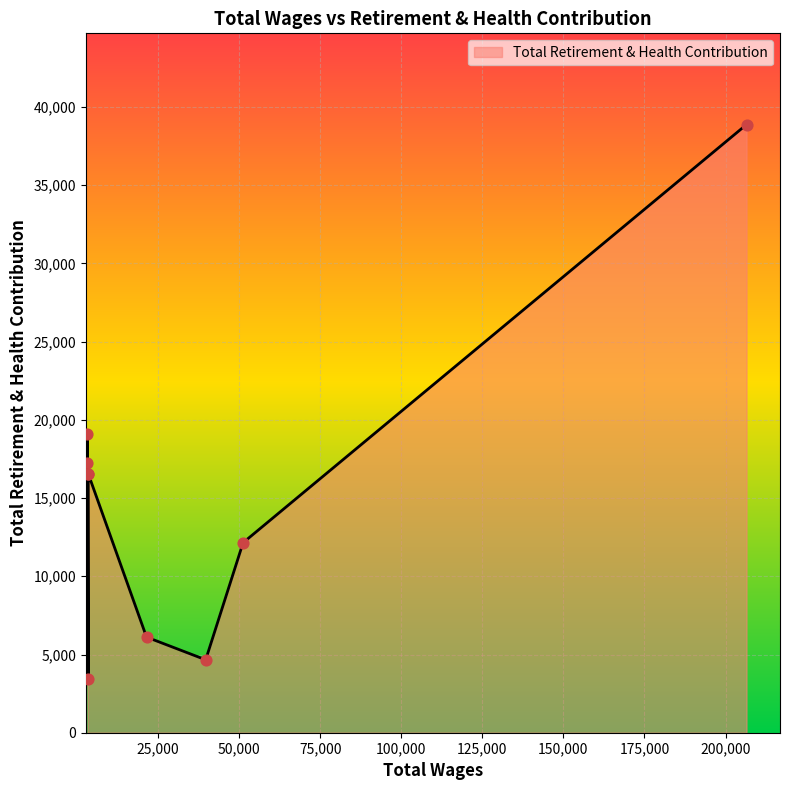

Approximately how many times larger is the value at 3196.0 compared to 21417.0?

3.1